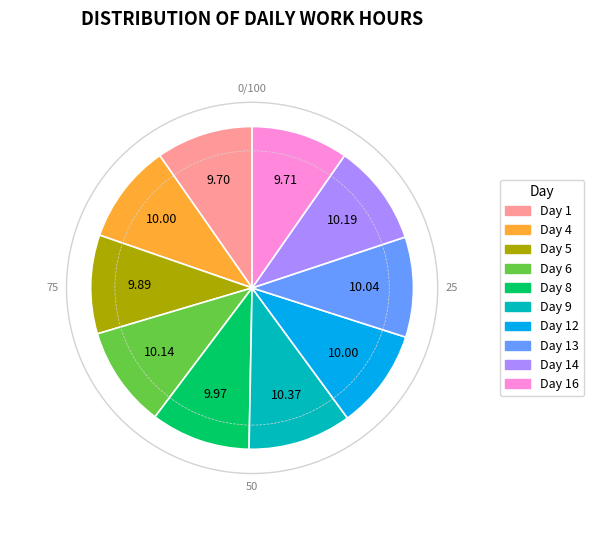

Is there any slice that represents more than half of the pie?

No